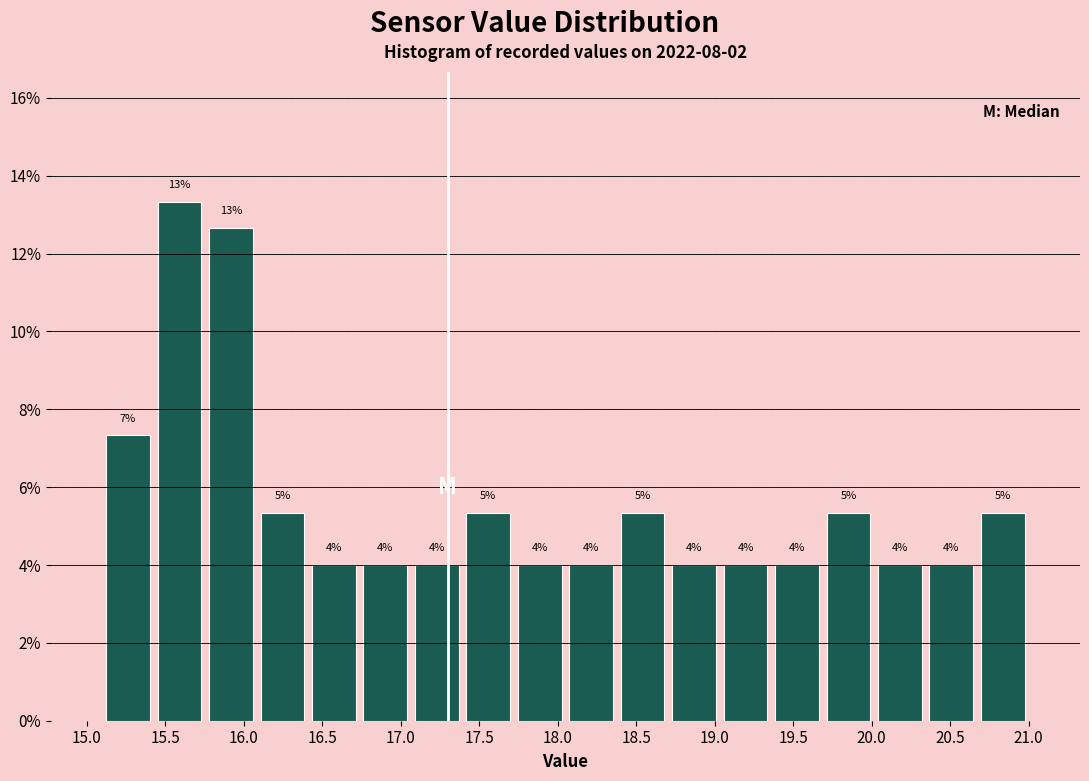

Which range on the x-axis has the tallest bar?

15.45 to 15.75